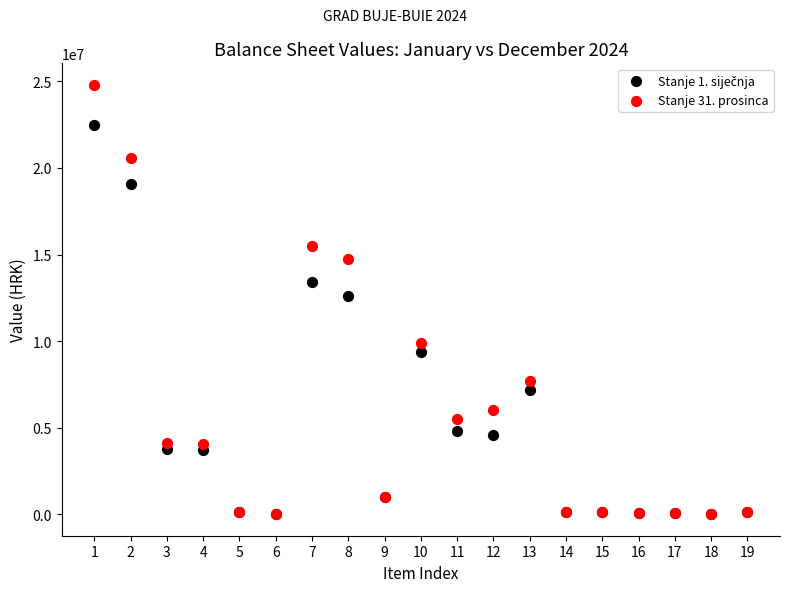

Which series contains the highest Y value?

Stanje 31. prosinca